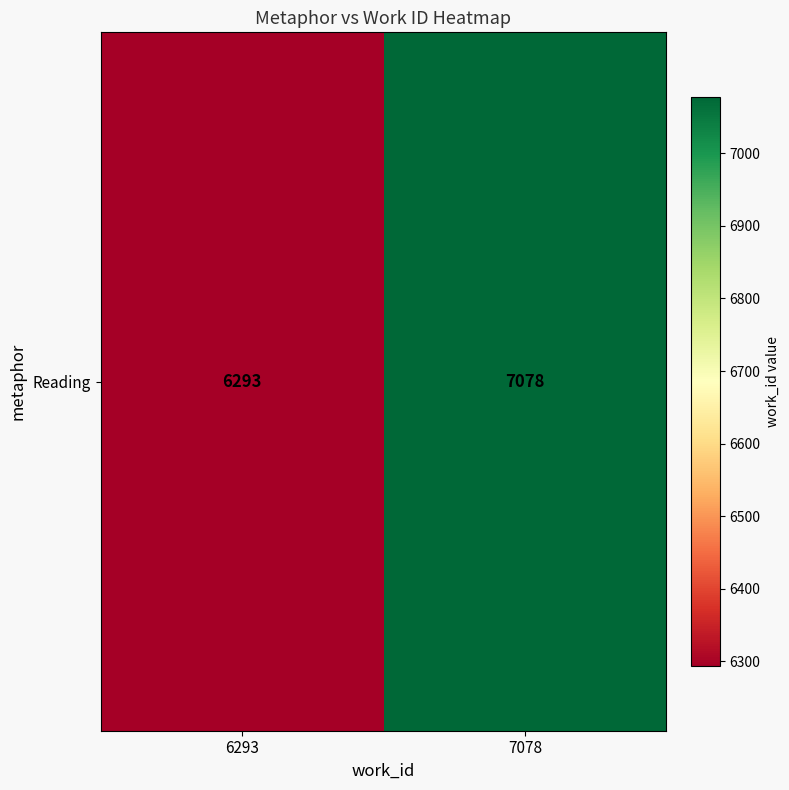

What is the ratio of the value at 7078 to the value at 6293?

1.1